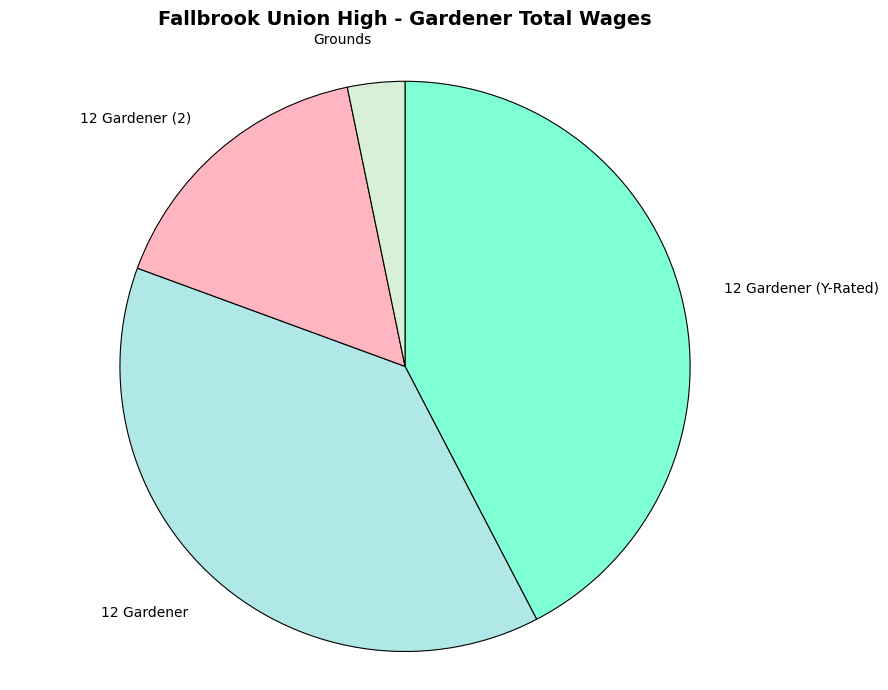

Approximately how many times larger is the value at 12 Gardener compared to 12 Gardener (Y-Rated)?

0.9